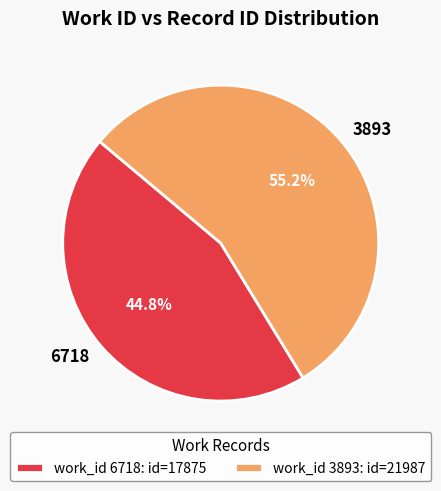

Rank the categories by value from highest to lowest.

3893, 6718